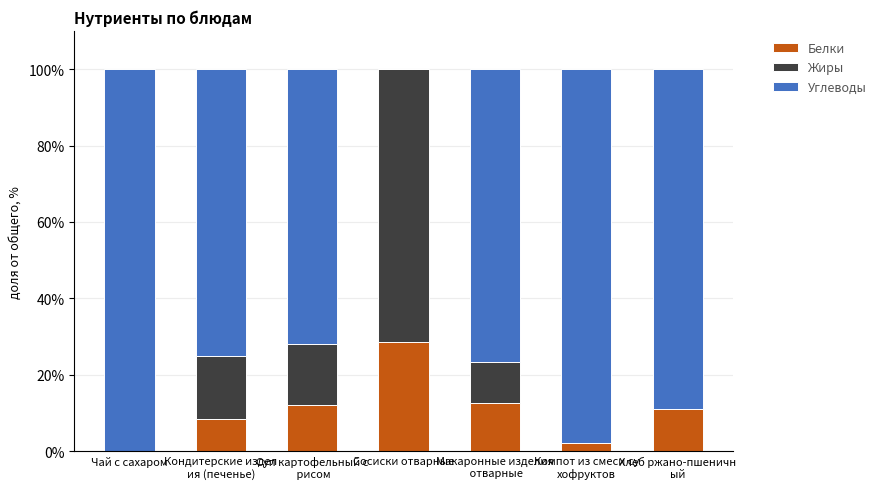

What is the maximum value for Белки?

28.6